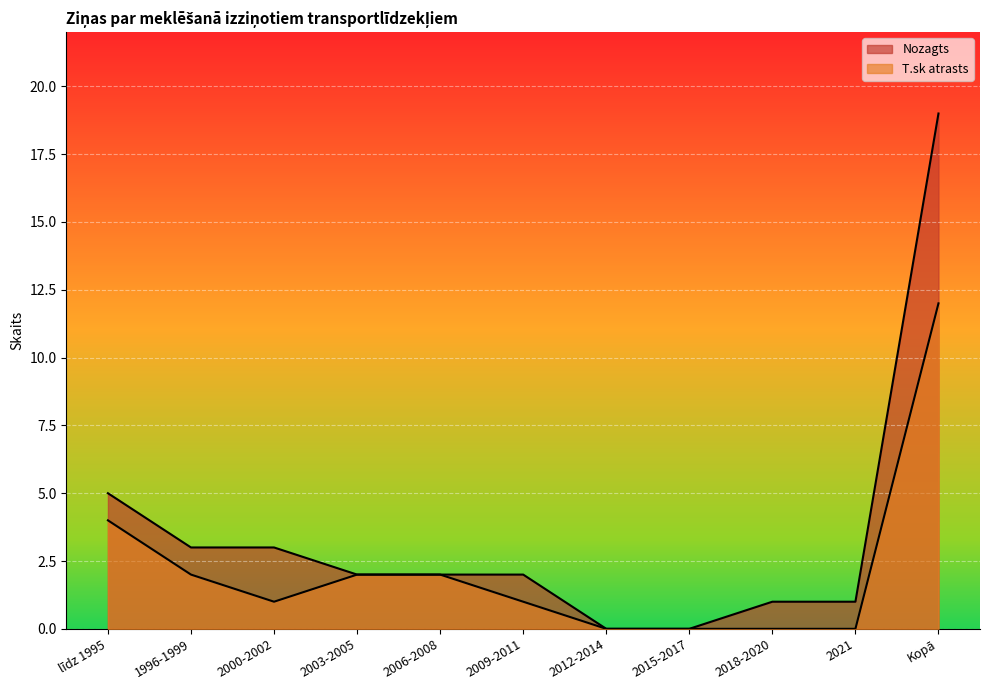

What is the label of the 7th point from the right?

2006-2008